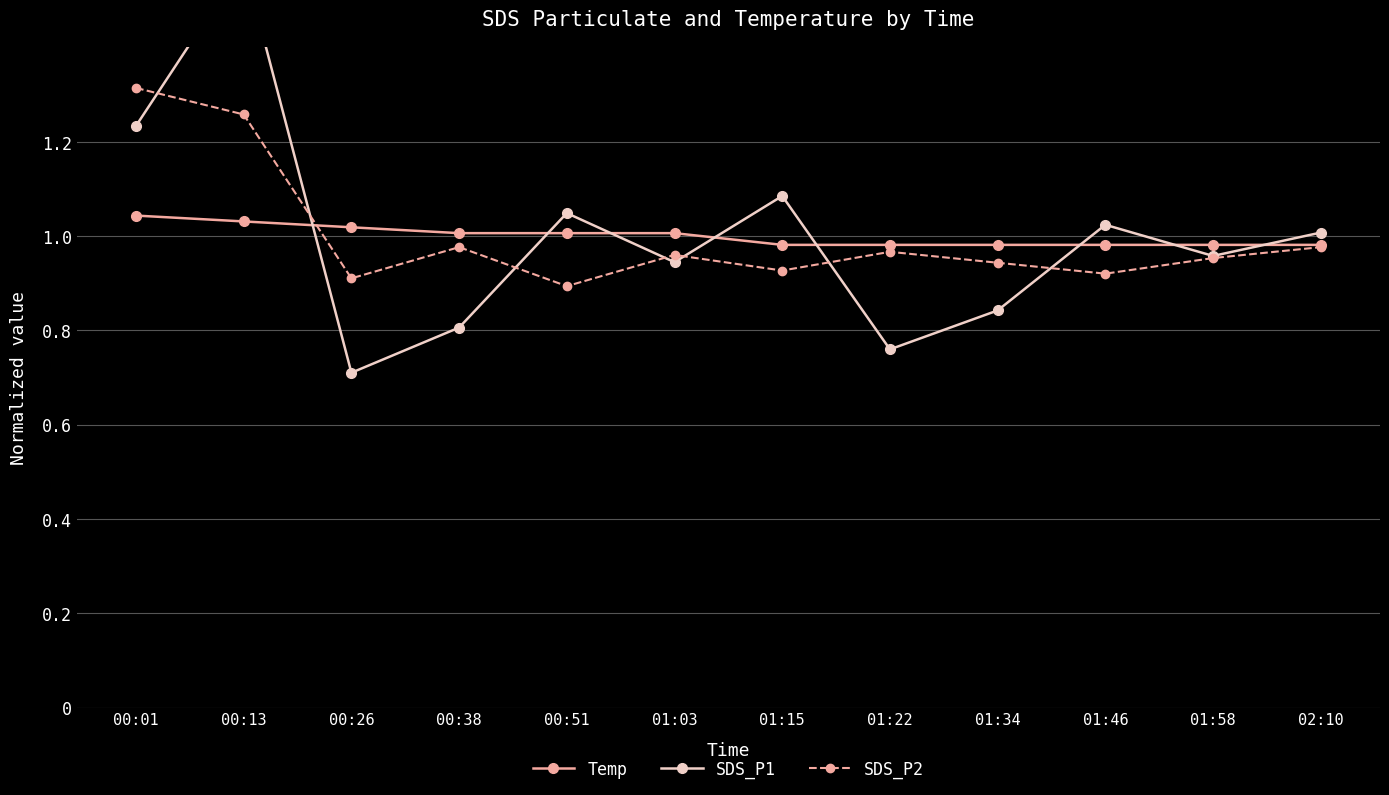

After their last crossing, which series has the higher values: SDS_P1 or SDS_P2?

SDS_P1